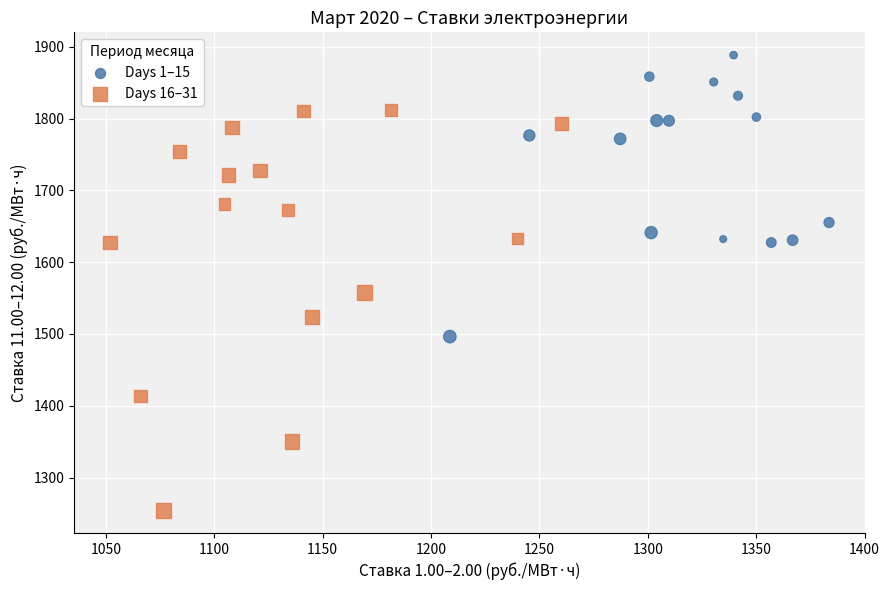

Which series contains the highest Y value?

Days 1–15